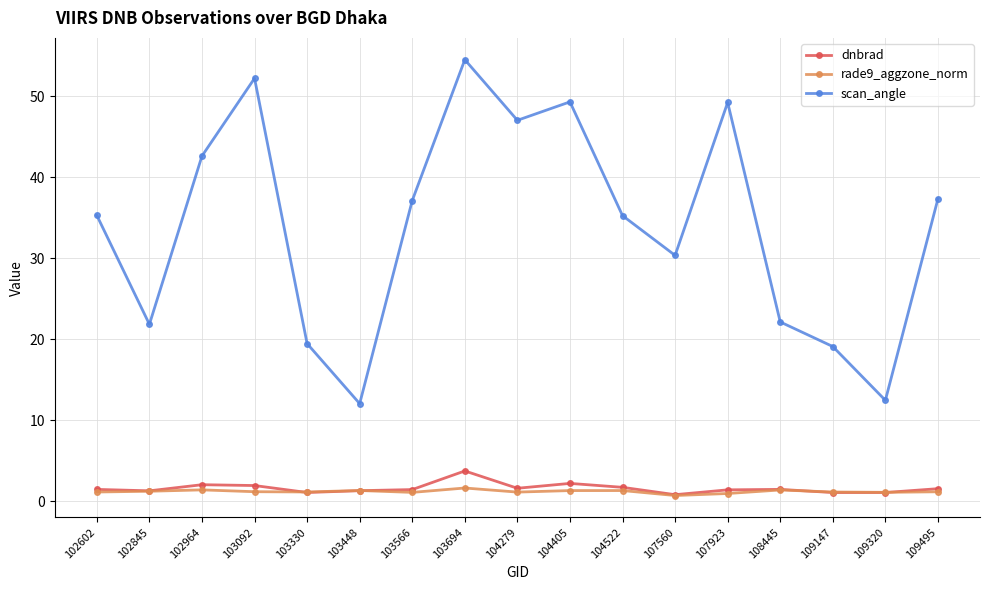

What is the spread (max minus min) of values at 107923?

48.3